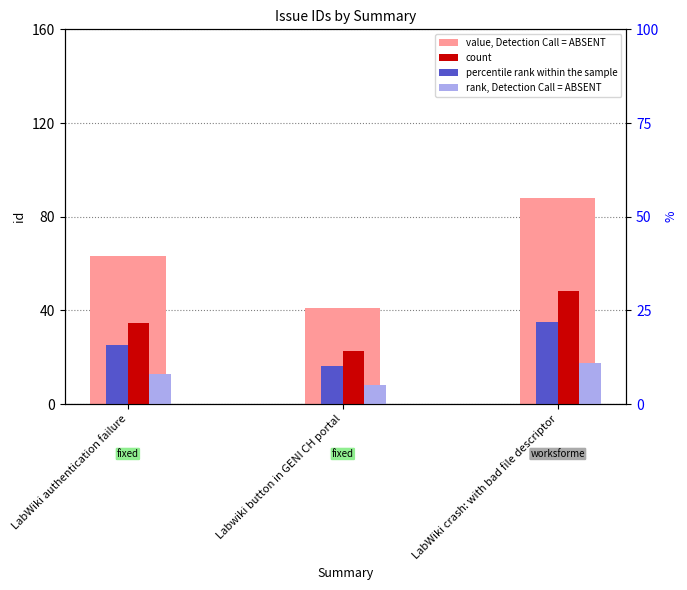

Reading right to left, extract all data points from this chart.

value, Detection Call = ABSENT: 88.0	41.0	63.0
count: 48.4	22.6	34.7
percentile rank within the sample: 35.2	16.4	25.2
rank, Detection Call = ABSENT: 17.6	8.2	12.6